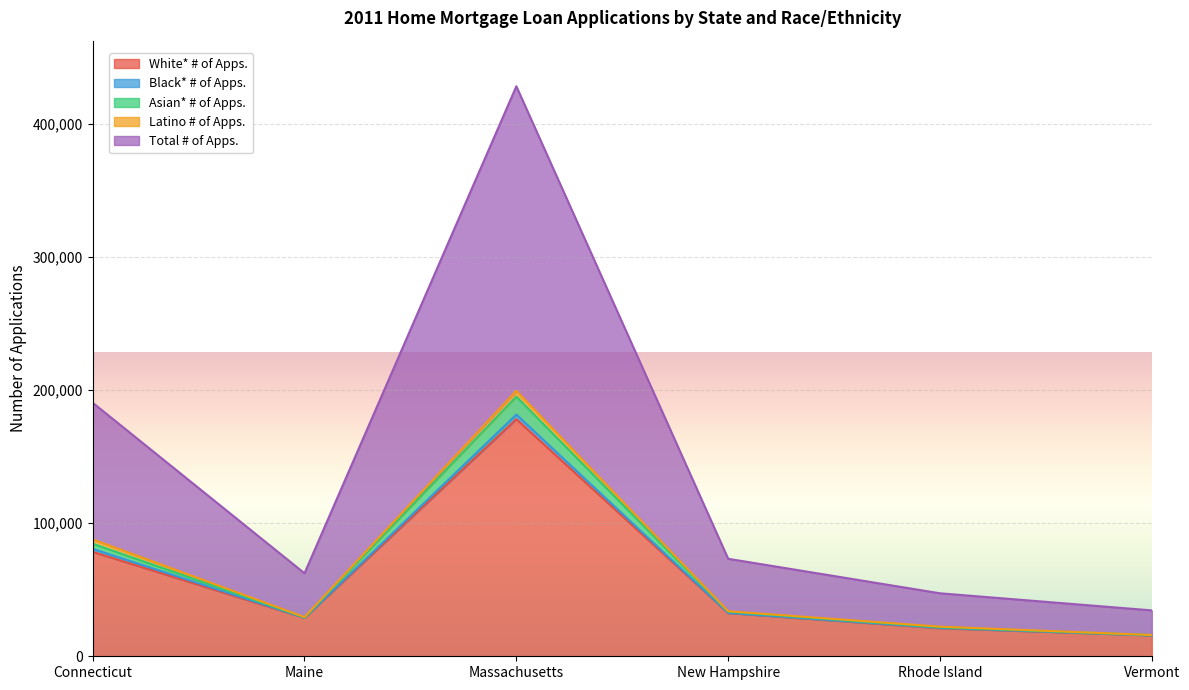

What is the difference between the highest and lowest values at New Hampshire?

40784